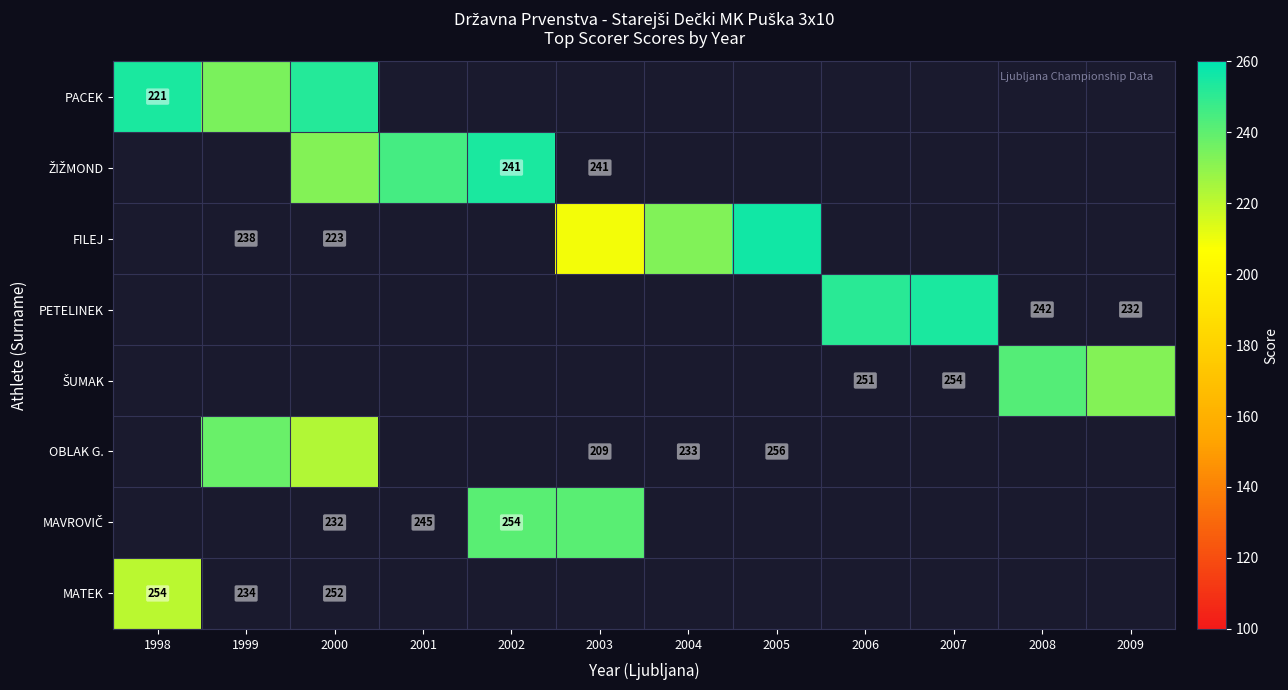

The value of OBLAK G. at 1999 is 88.4. True or false?

False